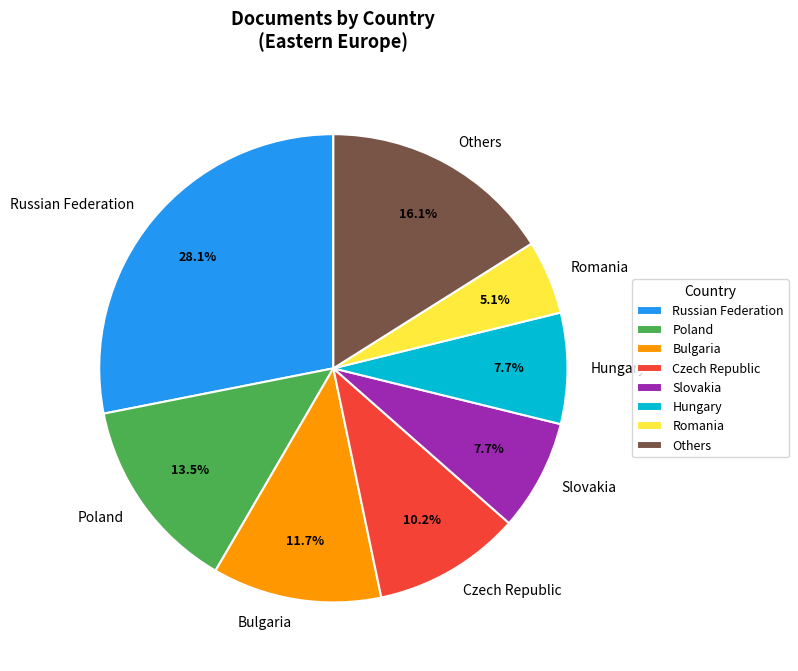

Is the sum of Russian Federation and Czech Republic greater than half?

No